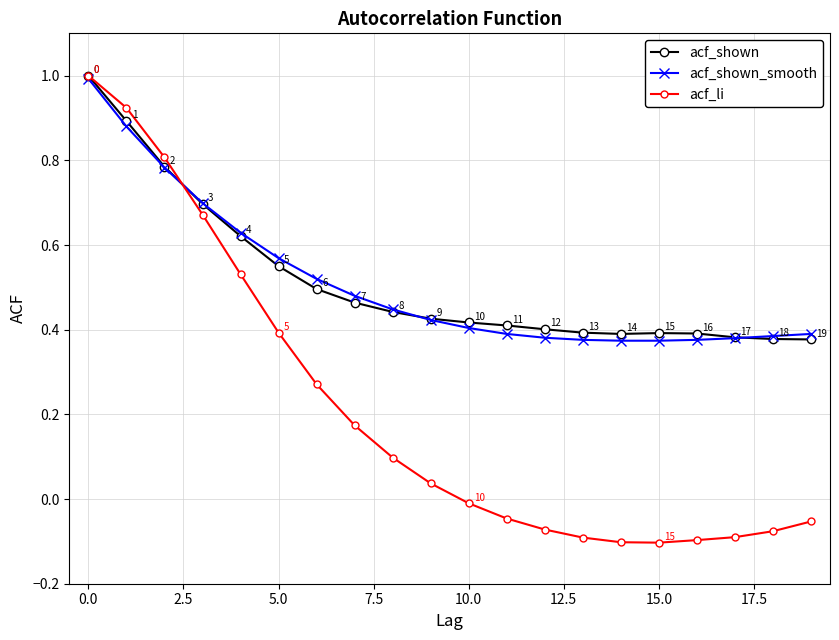

Does the chart have visible grid lines?

Yes